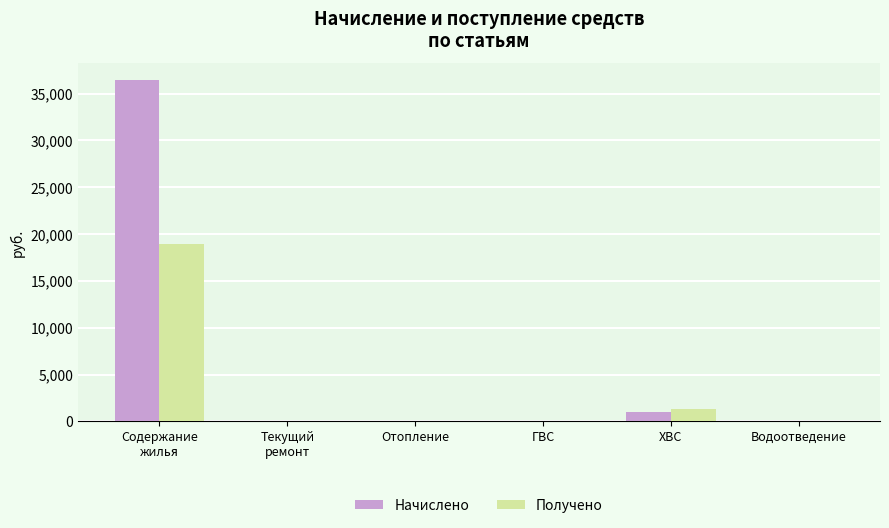

Is it true that Получено equals -12546.3 at ГВС?

False